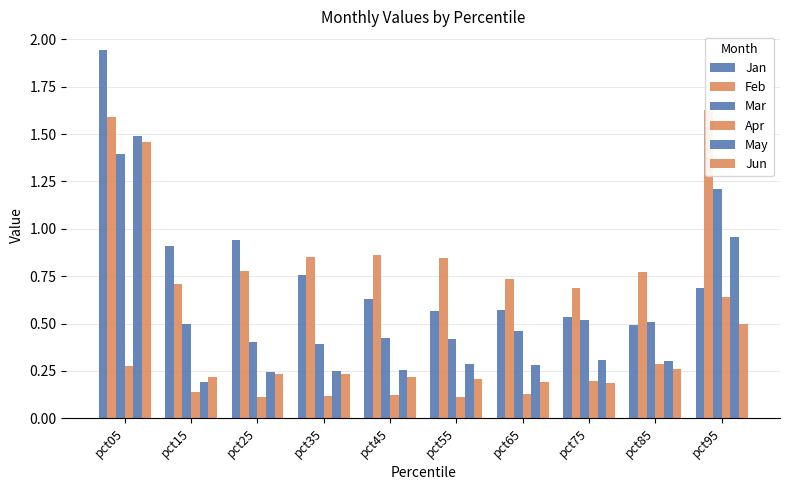

Rank the series by their maximum value, from lowest to highest.

Apr, Mar, Jun, May, Feb, Jan